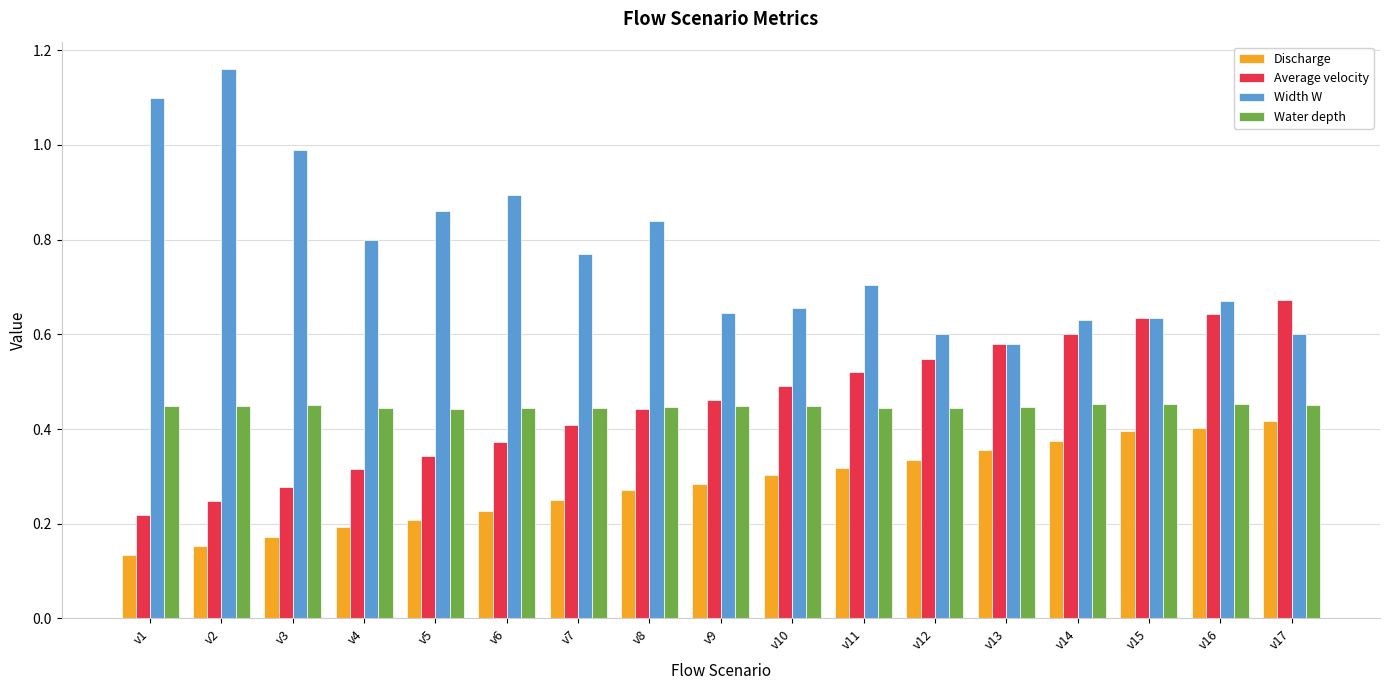

At v1, list the series in order from largest to smallest.

Width W, Water depth, Average velocity, Discharge